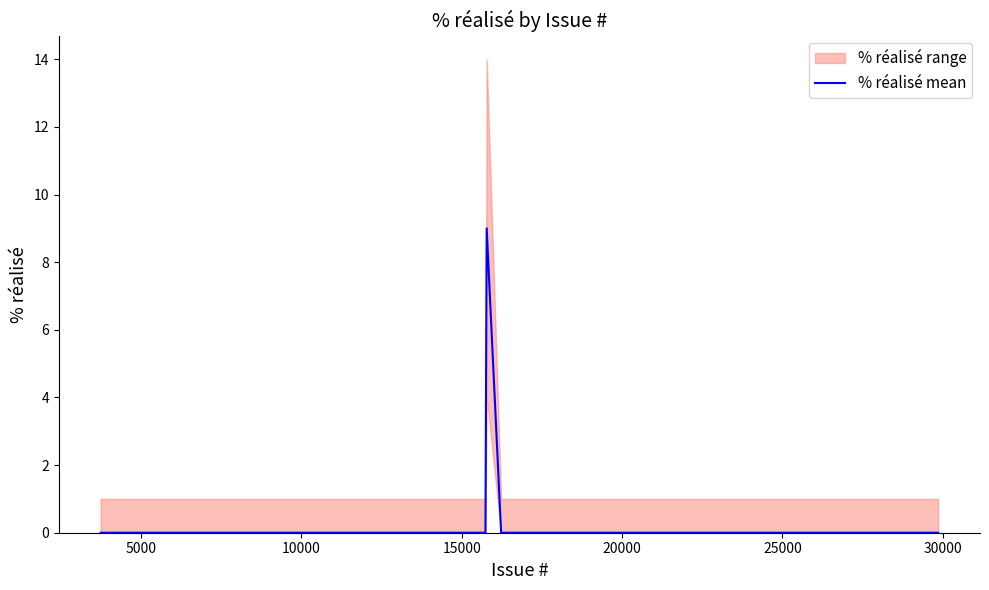

Reading left to right, extract all data points from this chart.

0	0	0	0	0	0	0	0	0	0	0	0	0	0	0	0	0	9	0	0	0	0	0	0	0	0	0	0	0	0	0	0	0	0	0	0	0	0	0	0